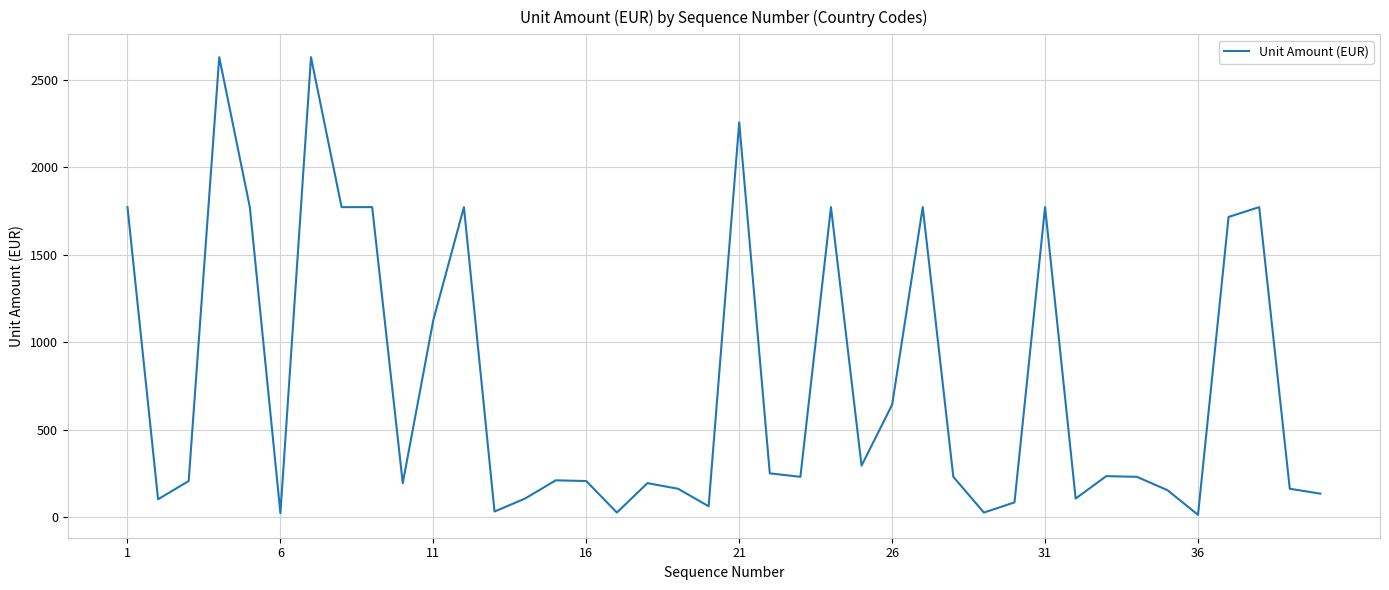

What is the difference between the maximum and minimum values?

2613